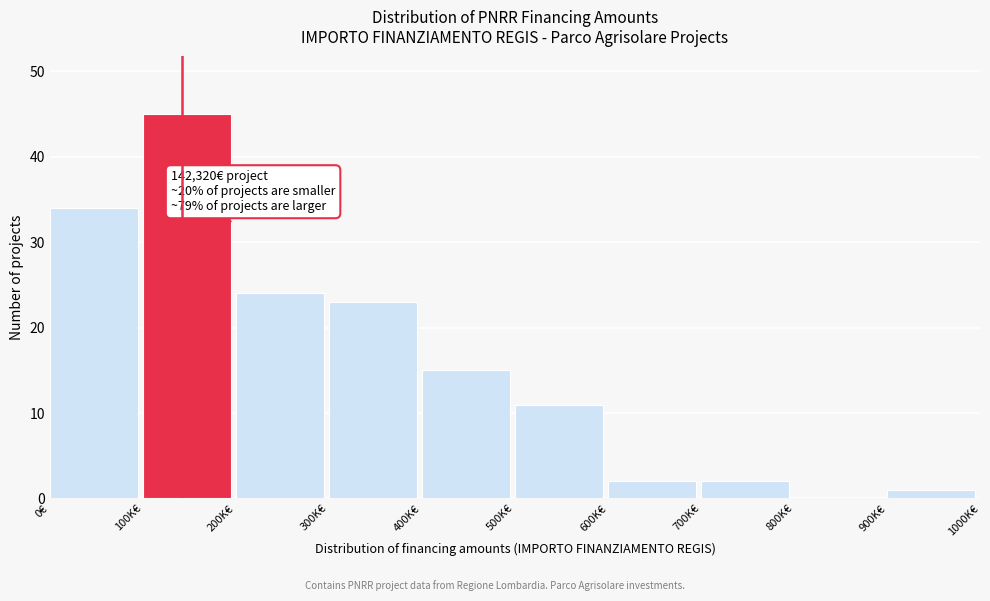

Reading left to right, extract all data points from this chart.

0€=34	100K€=45	200K€=24	300K€=23	400K€=15	500K€=11	600K€=2	700K€=2	800K€=0	900K€=1